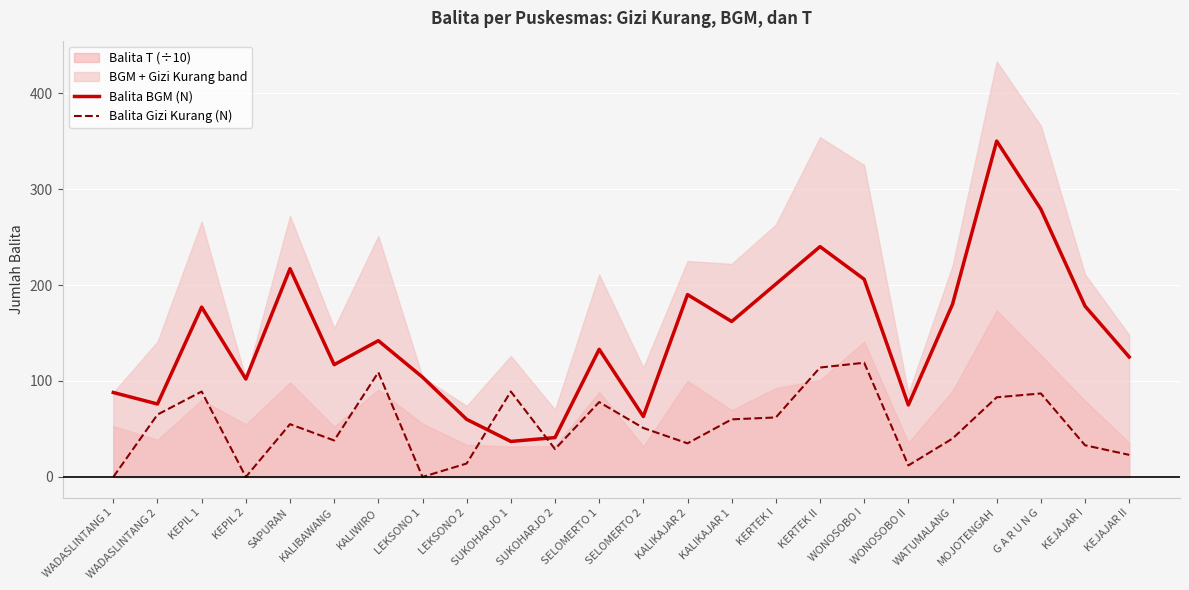

What is the difference between the highest and lowest values at MOJOTENGAH?

267